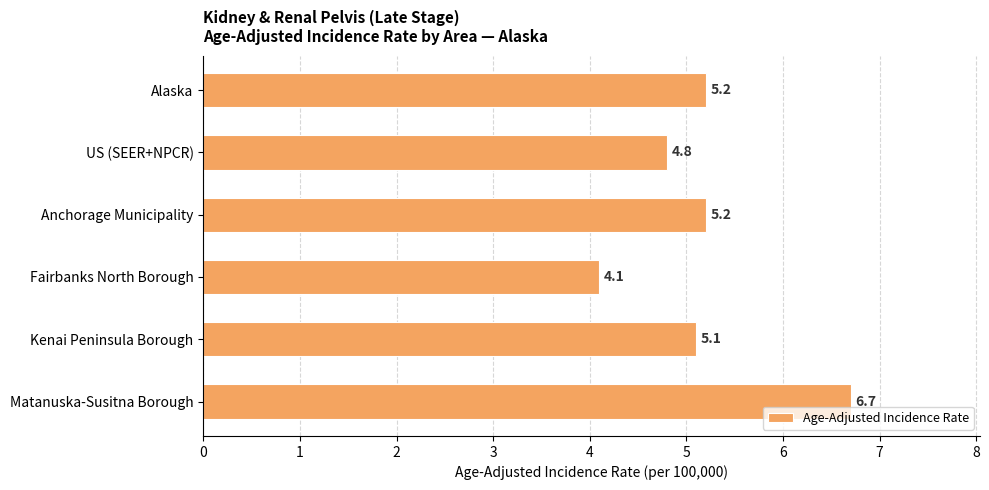

Where is the data nearest to the value 5?

Kenai Peninsula Borough